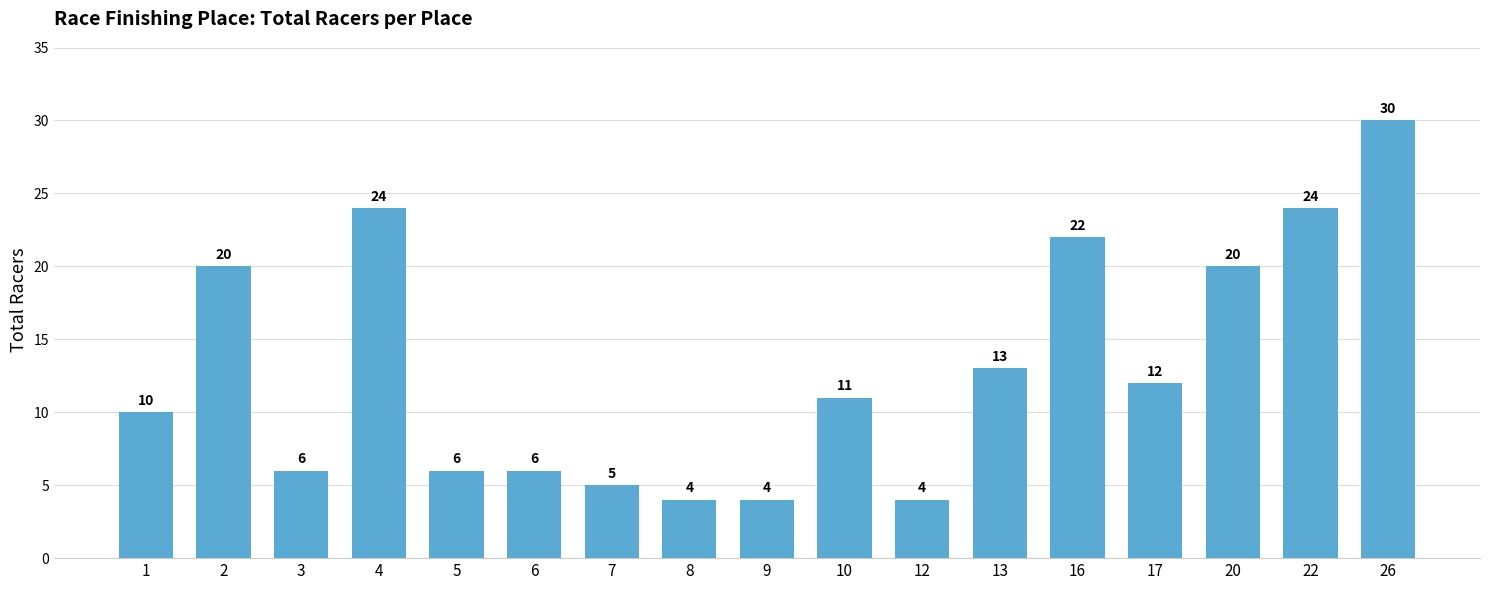

What is the minimum value shown in the chart?

4